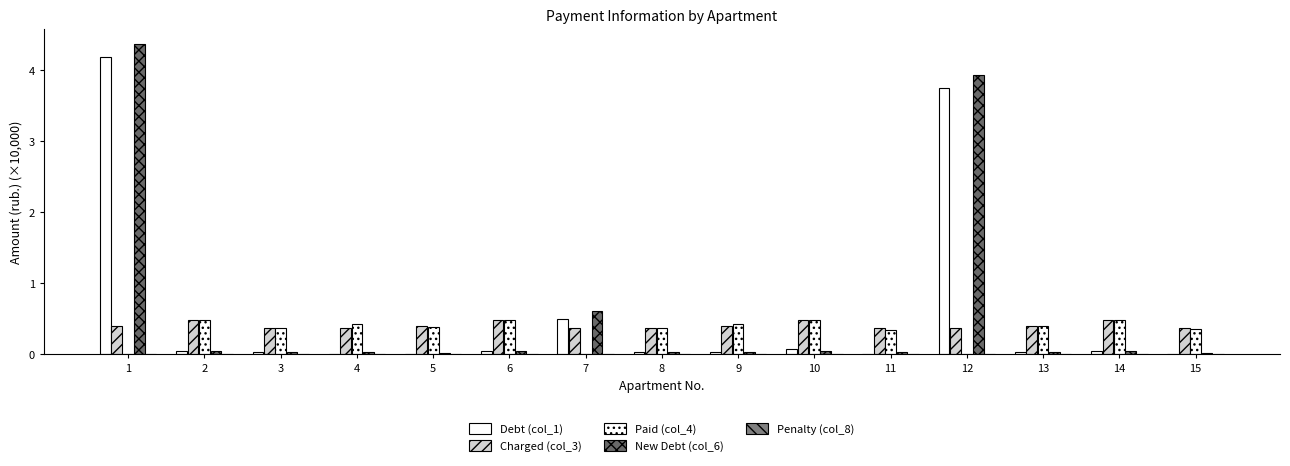

Which series changed the most between 3 and 10?

Charged (col_3)